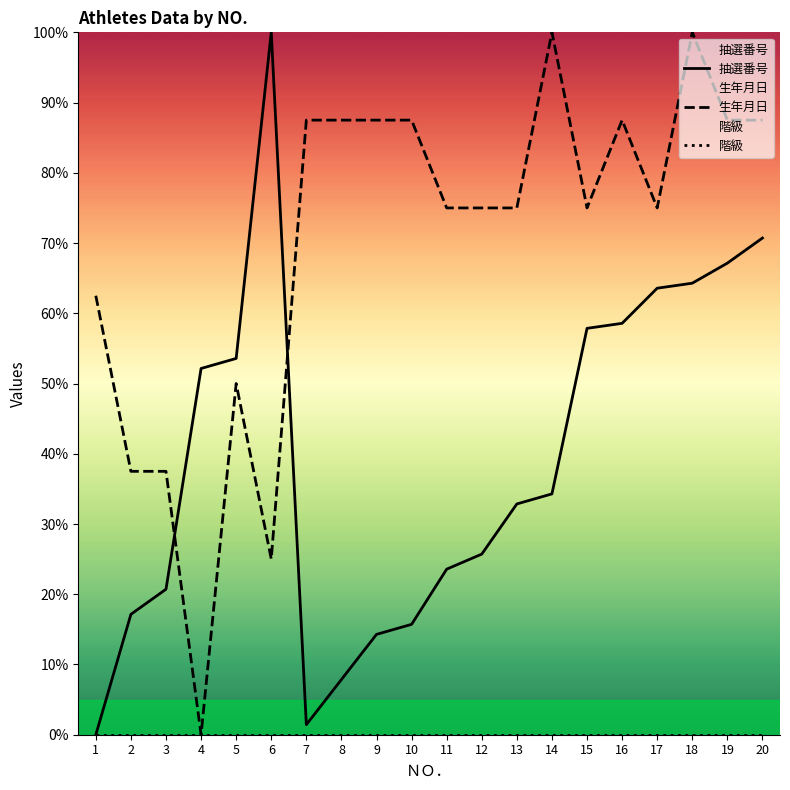

What is the value of the 生年月日 point at the 1st from the left?

62.5